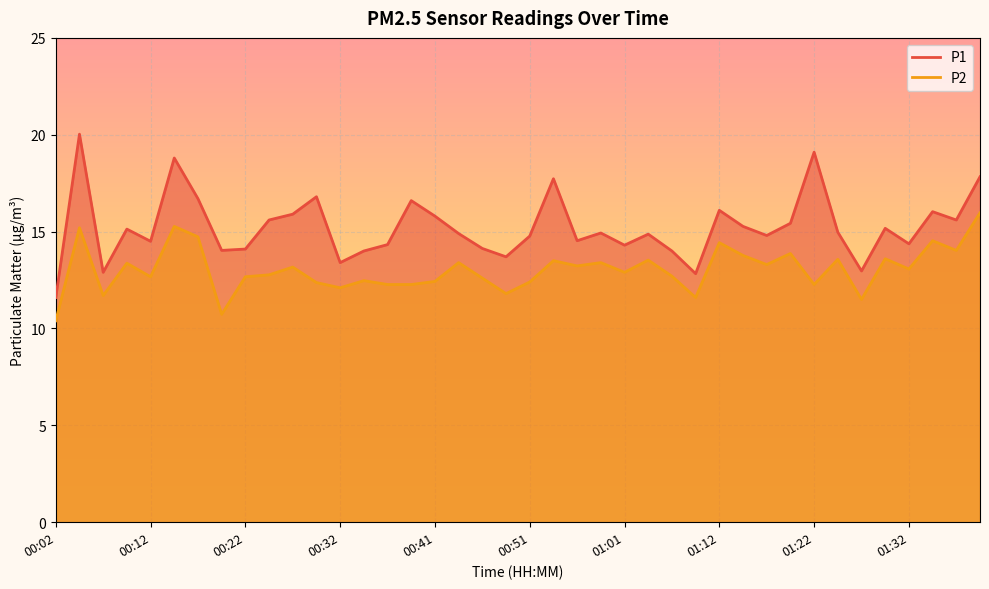

What is the lowest value of the P1 series?

11.6